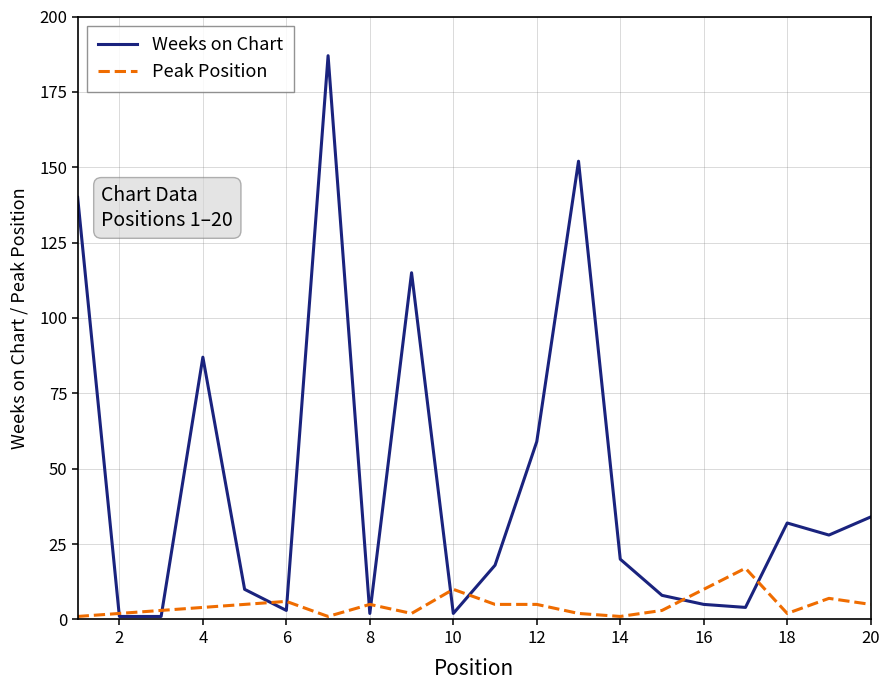

What is the lowest value of the Weeks on Chart series?

1